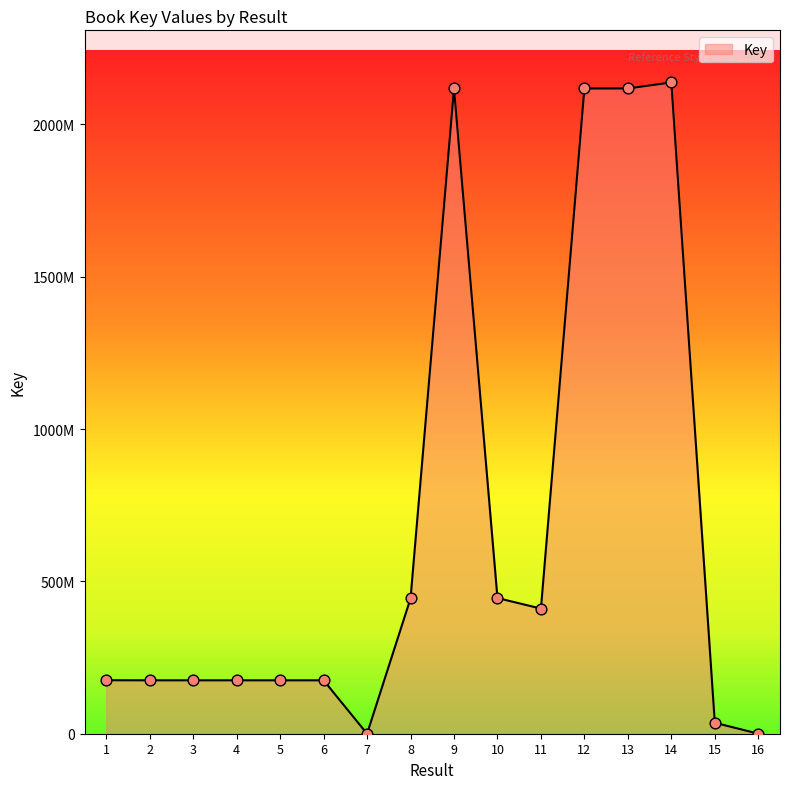

What is the change in value from 11 to 12?

+1707130003